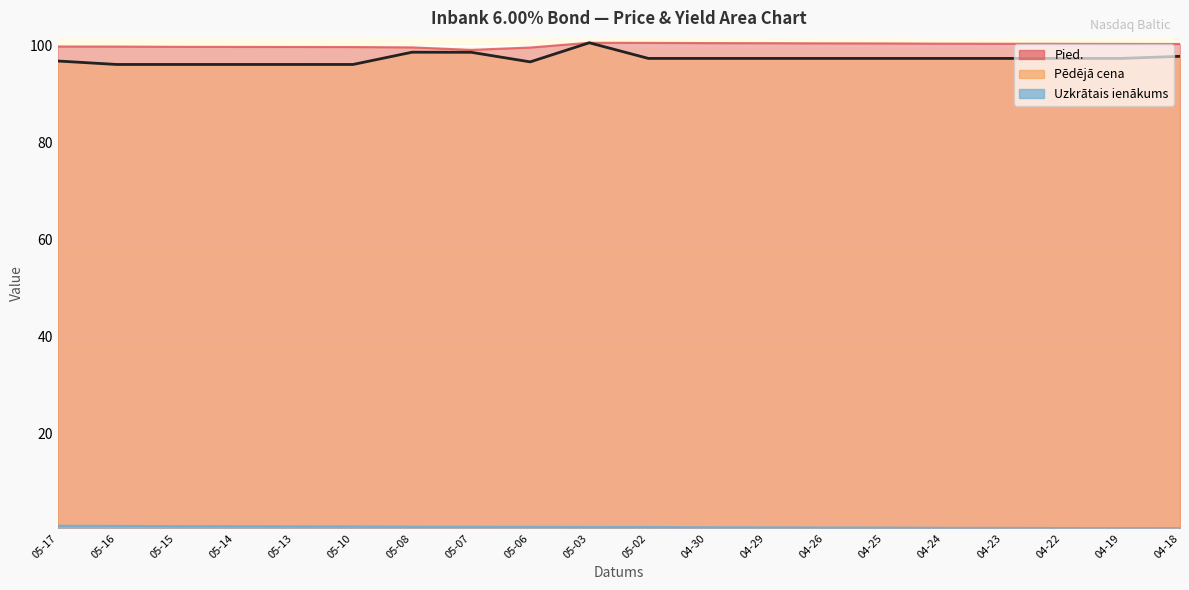

The Pēdējā cena series shows 46.8 at 04-19. True or false?

False